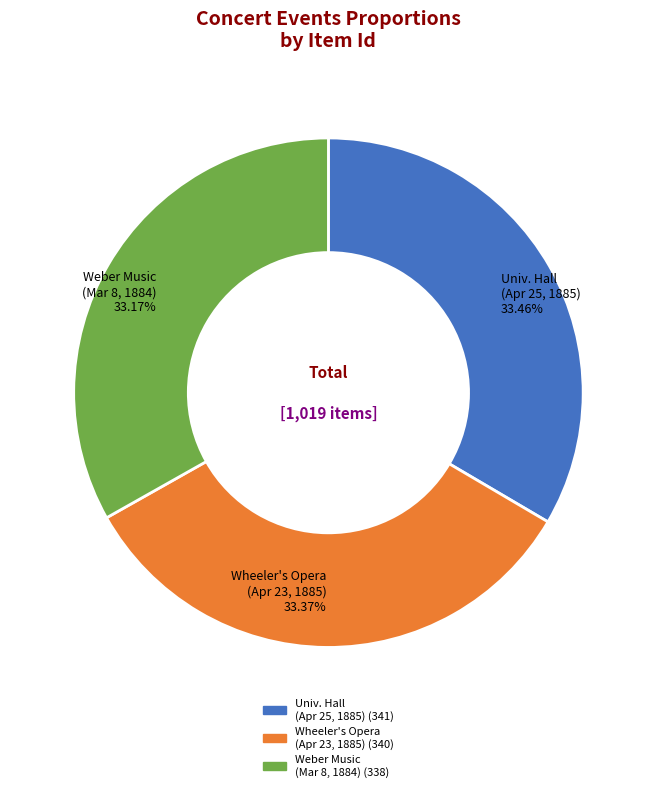

What is the ratio of the value at Wheeler's Opera (Apr 23, 1885) to the value at Univ. Hall (Apr 25, 1885)?

1.0